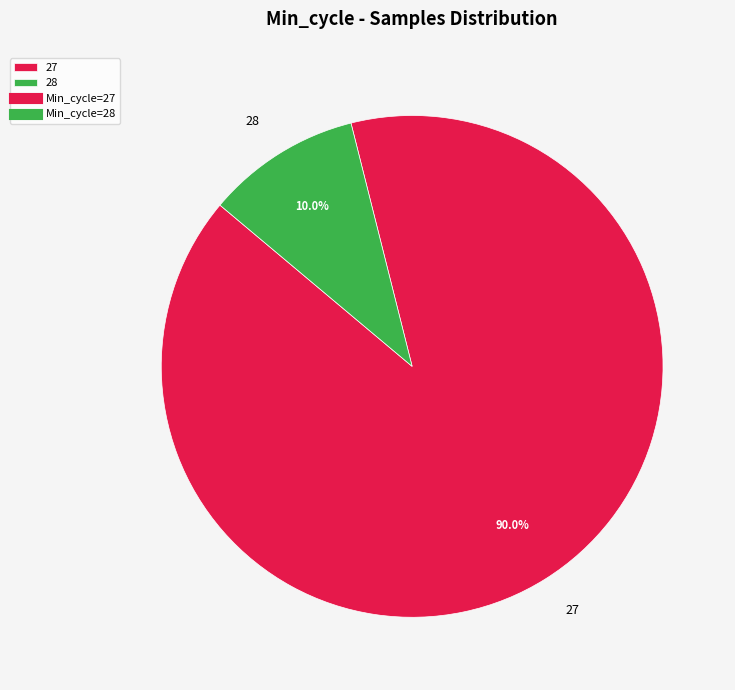

What percentage is the 27 slice, to the nearest percent?

90%